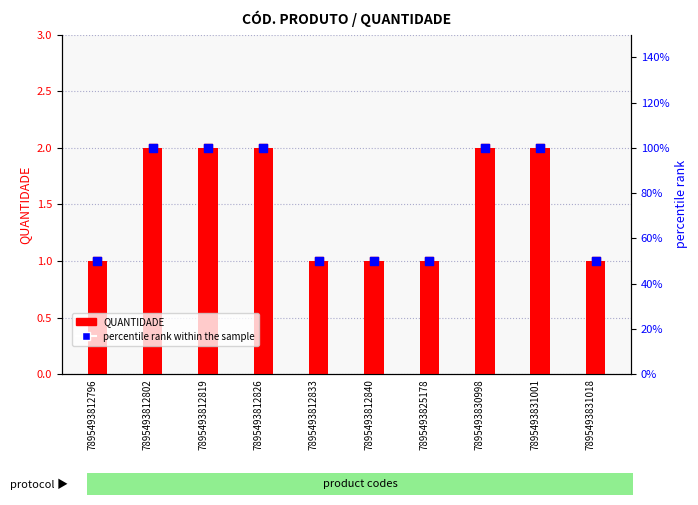

Which series contains the highest Y value?

percentile rank within the sample